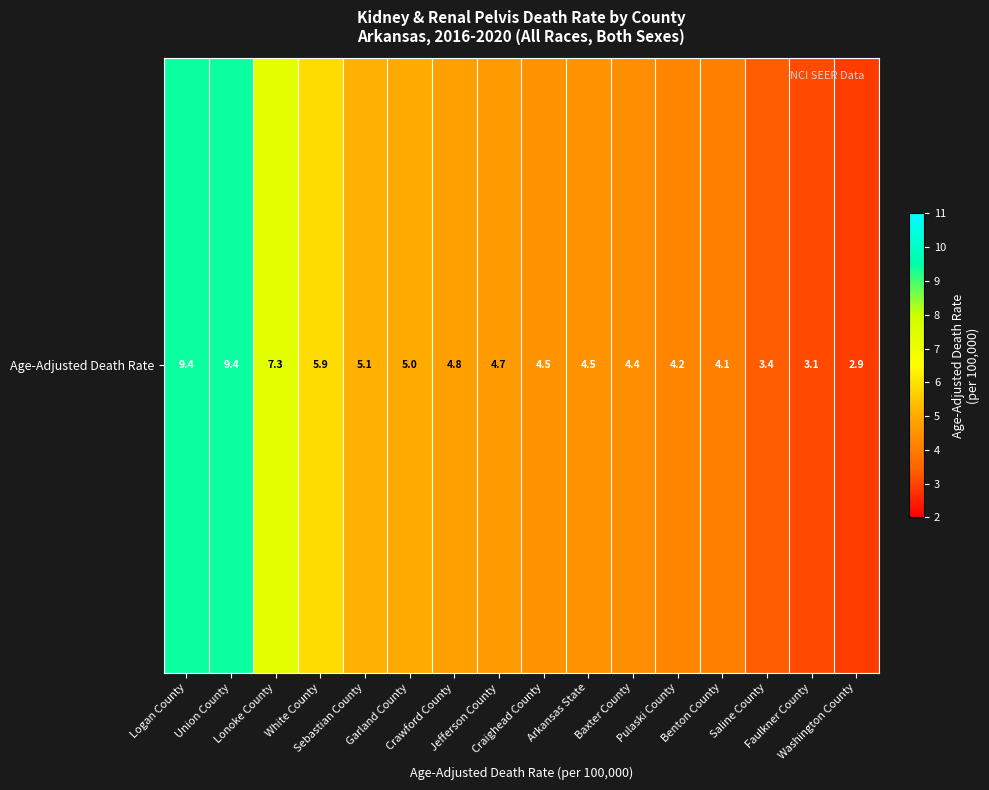

List the labels in order of value, largest first.

Logan County, Union County, Lonoke County, White County, Sebastian County, Garland County, Crawford County, Jefferson County, Craighead County, Arkansas State, Baxter County, Pulaski County, Benton County, Saline County, Faulkner County, Washington County